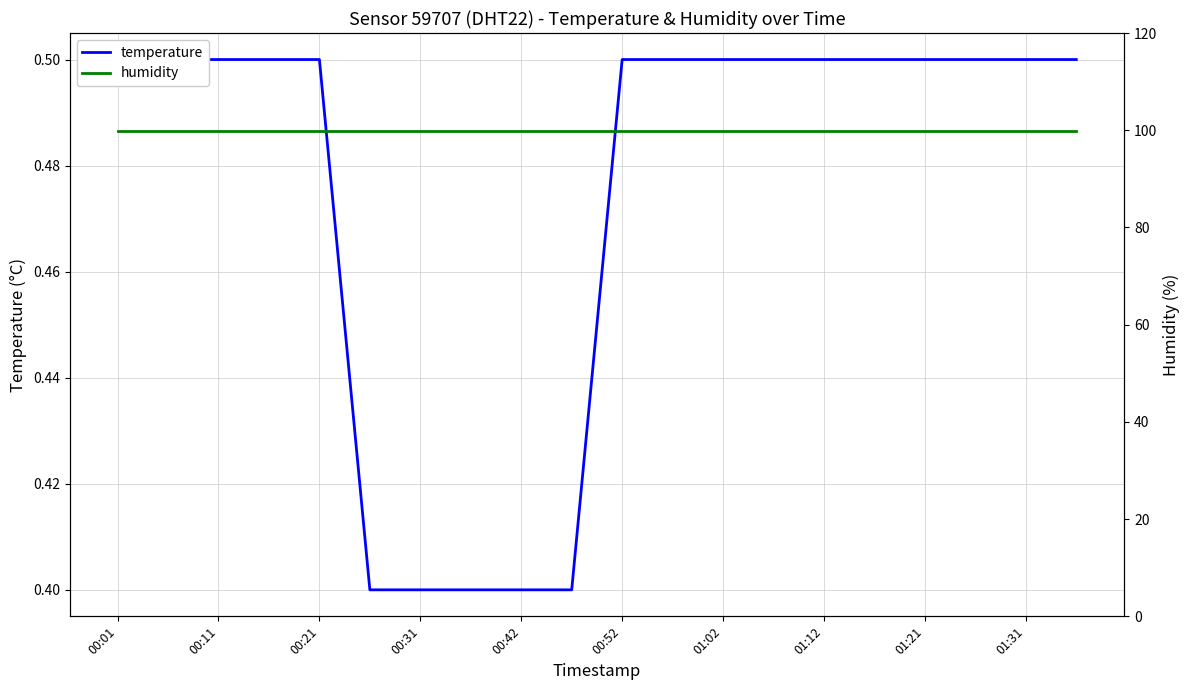

Between 01:12 and 15, which series saw the biggest shift?

temperature